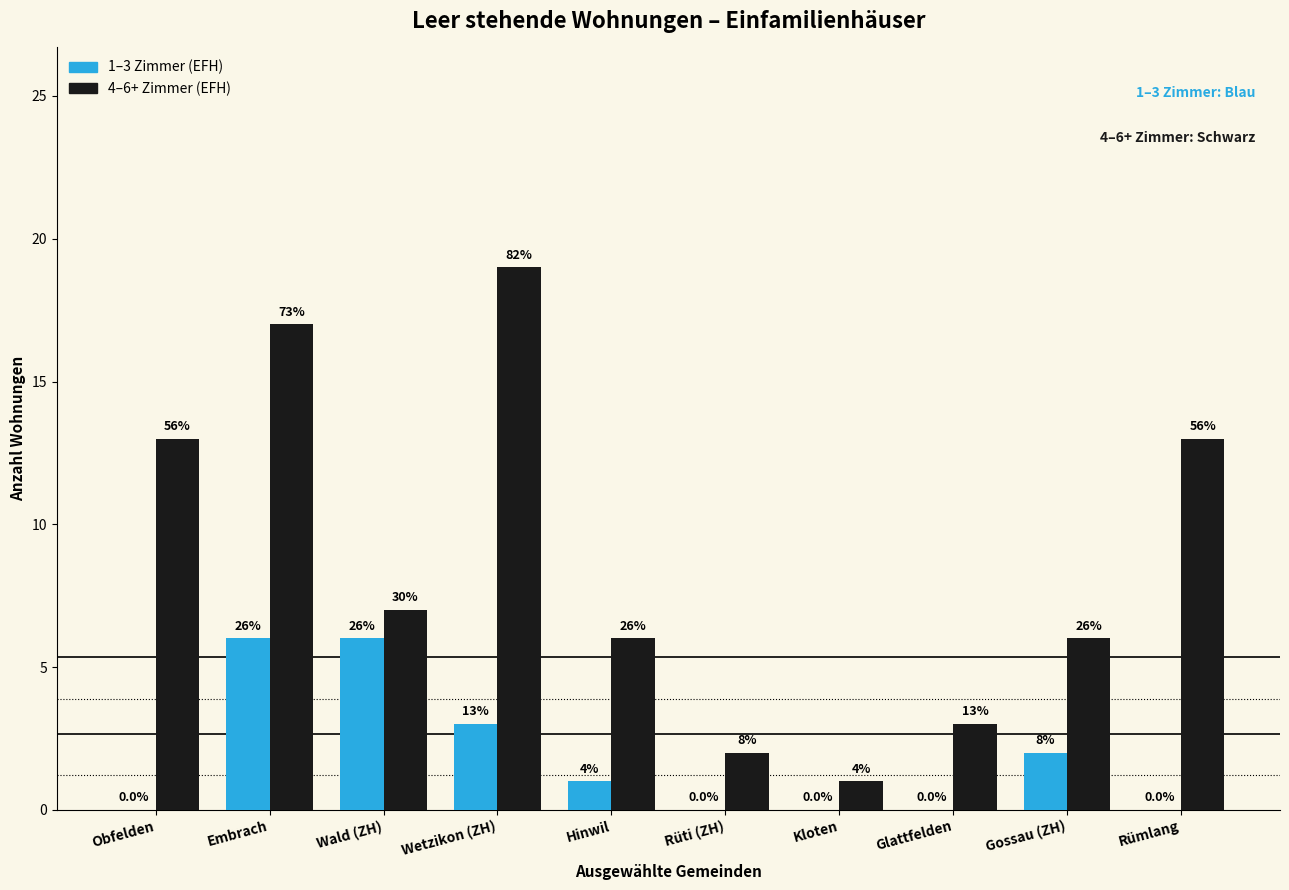

How many groups of bars are there?

10